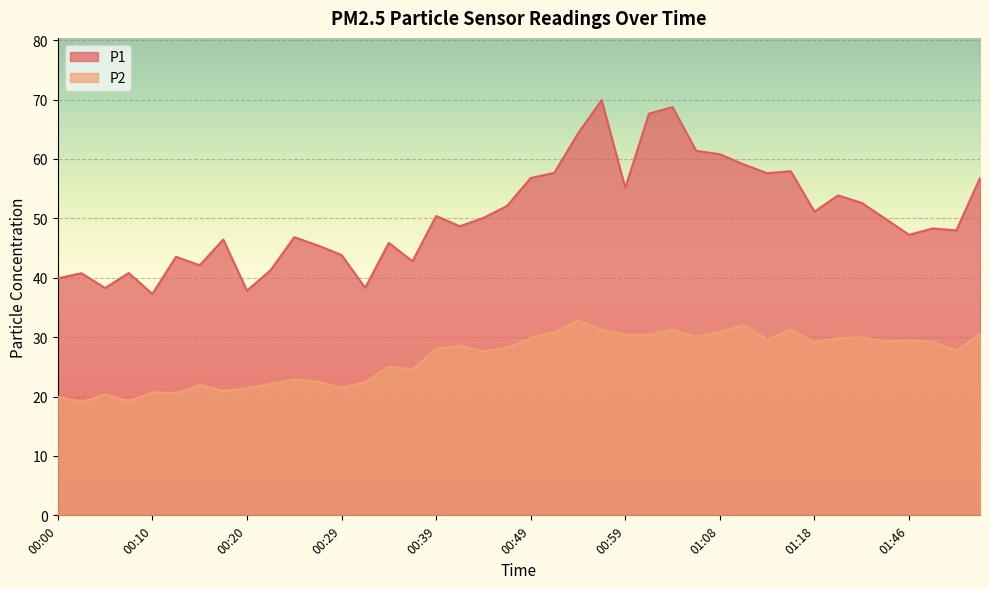

Reading left to right, extract all data points from this chart.

P1: 00:00=39.9	00:03=40.8	00:05=38.3	00:08=40.8	00:10=37.3	00:12=43.5	00:15=42.1	00:17=46.4	00:20=37.8	00:22=41.3	00:25=46.8	00:27=45.4	00:29=43.8	00:32=38.3	00:34=45.9	00:37=42.8	00:39=50.4	00:42=48.7	00:44=50.1	00:46=52.1	00:49=56.8	00:51=57.7	00:54=64.3	00:56=69.9	00:59=55.1	01:01=67.6	01:04=68.7	01:06=61.4	01:08=60.8	01:11=59.1	01:13=57.6	01:16=57.9	01:18=51.1	01:29=53.9	01:37=52.6	01:43=49.9	01:46=47.2	01:48=48.3	01:51=48.0	01:53=56.8
P2: 00:00=20.0	00:03=19.1	00:05=20.3	00:08=19.3	00:10=20.7	00:12=20.6	00:15=21.9	00:17=20.9	00:20=21.4	00:22=22.1	00:25=22.9	00:27=22.5	00:29=21.5	00:32=22.4	00:34=25.0	00:37=24.6	00:39=28.1	00:42=28.5	00:44=27.6	00:46=28.2	00:49=29.9	00:51=30.8	00:54=32.8	00:56=31.2	00:59=30.4	01:01=30.4	01:04=31.3	01:06=30.1	01:08=30.9	01:11=32.0	01:13=29.6	01:16=31.2	01:18=29.2	01:29=29.8	01:37=30.0	01:43=29.3	01:46=29.4	01:48=29.3	01:51=27.7	01:53=30.5